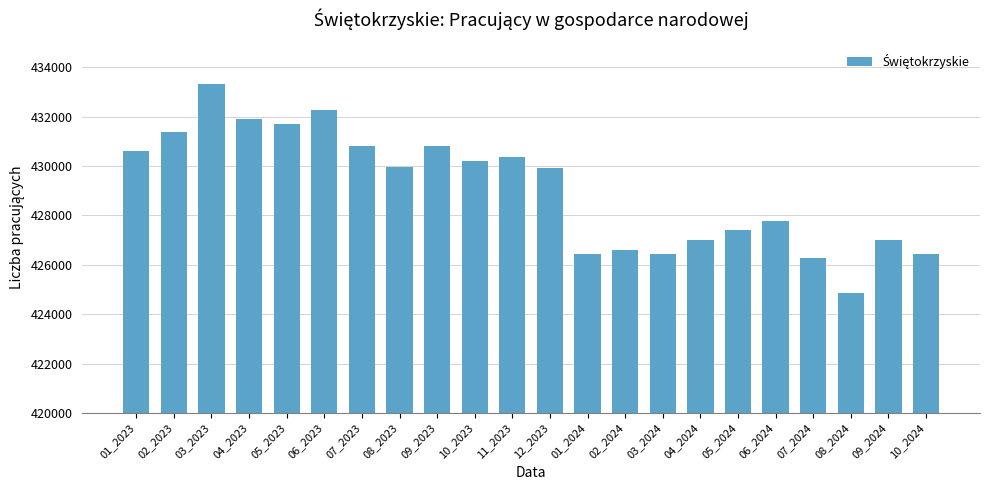

Approximately how many times larger is the value at 07_2023 compared to 09_2024?

1.0